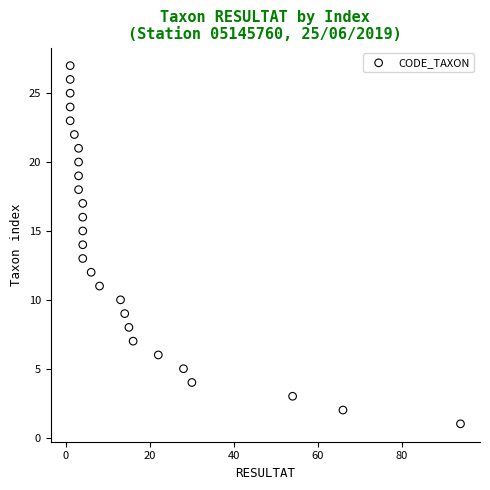

What is the range of Y values (max minus min)?

26